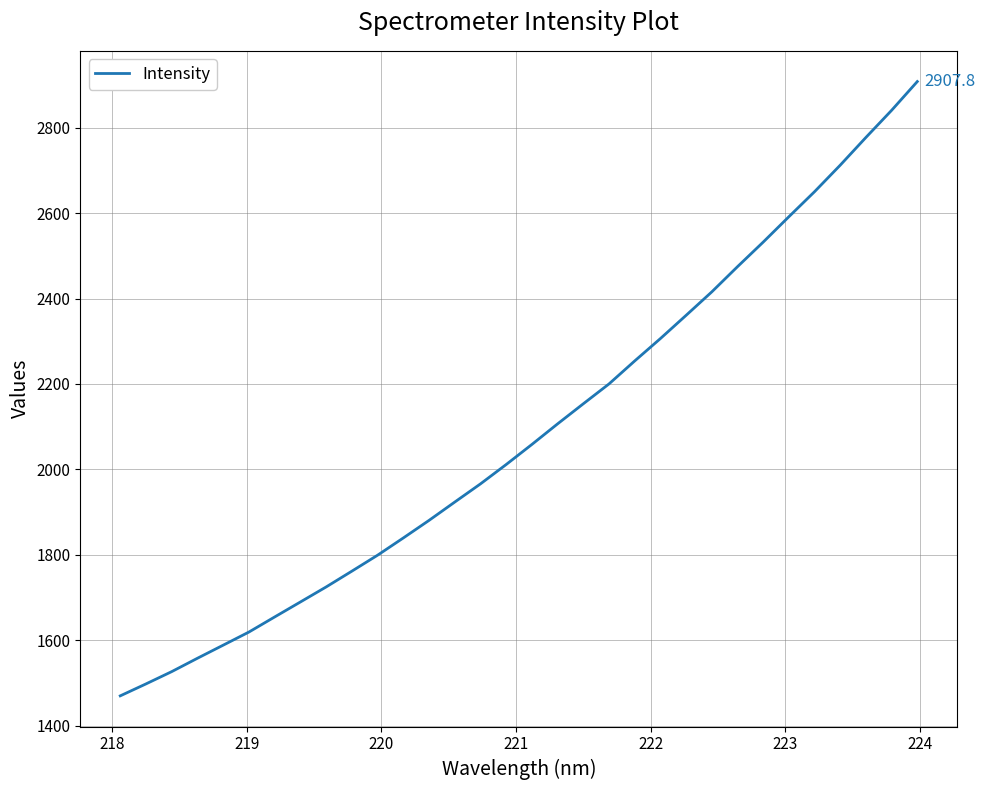

What is the minimum value shown in the chart?

1470.2